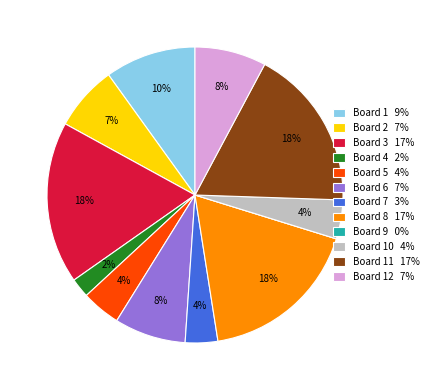

Is there a majority slice in this chart?

No